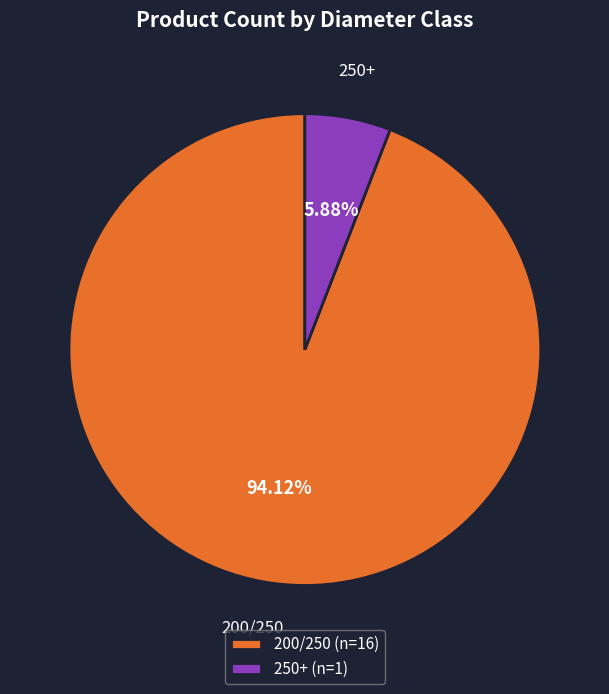

Count the number of slices in the pie.

2